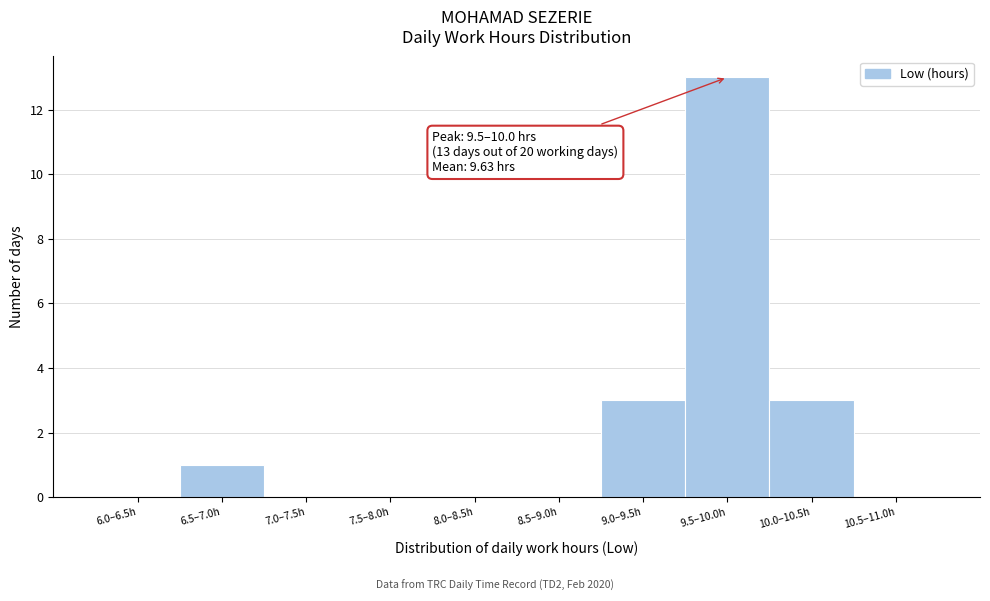

Reading left to right, what are all the values shown in this chart?

6.0–6.5h=0	6.5–7.0h=1	7.0–7.5h=0	7.5–8.0h=0	8.0–8.5h=0	8.5–9.0h=0	9.0–9.5h=3	9.5–10.0h=13	10.0–10.5h=3	10.5–11.0h=0